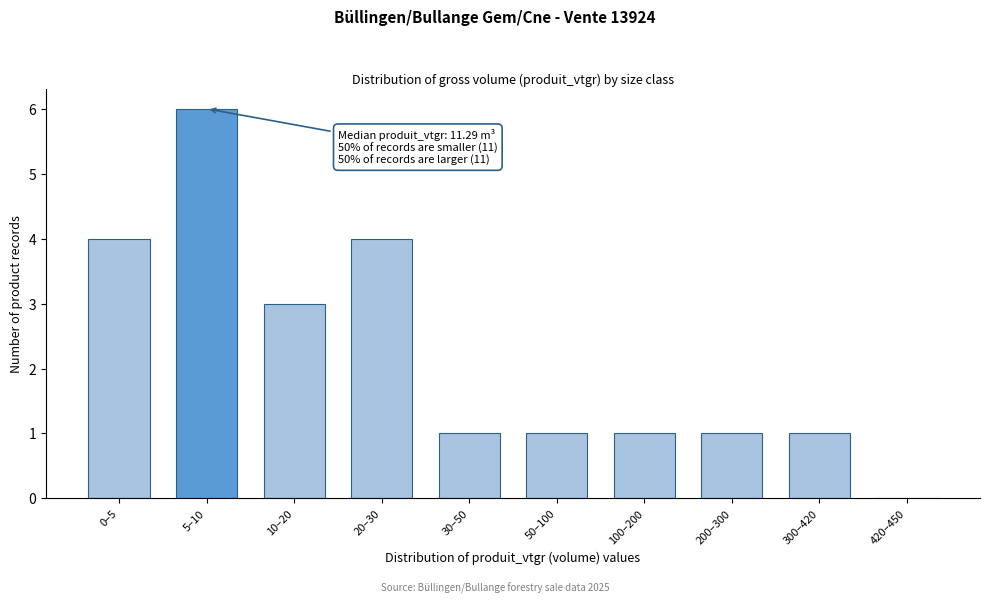

Reading left to right, list all the values displayed in this chart.

0–5=4	5–10=6	10–20=3	20–30=4	30–50=1	50–100=1	100–200=1	200–300=1	300–420=1	420–450=0